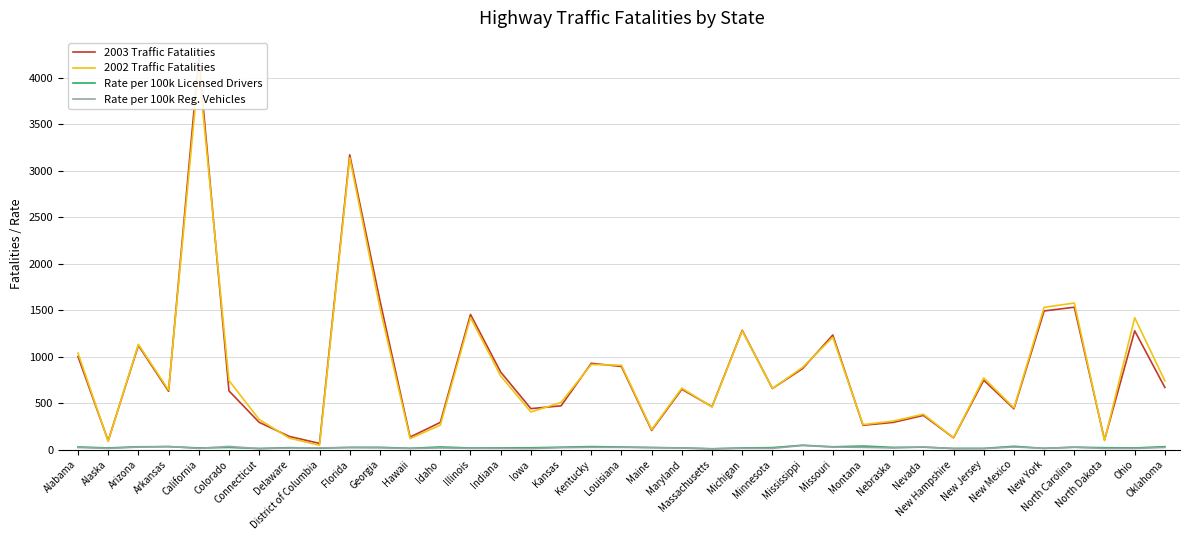

Which category has the highest value in the Rate per 100k Reg. Vehicles series?

Mississippi